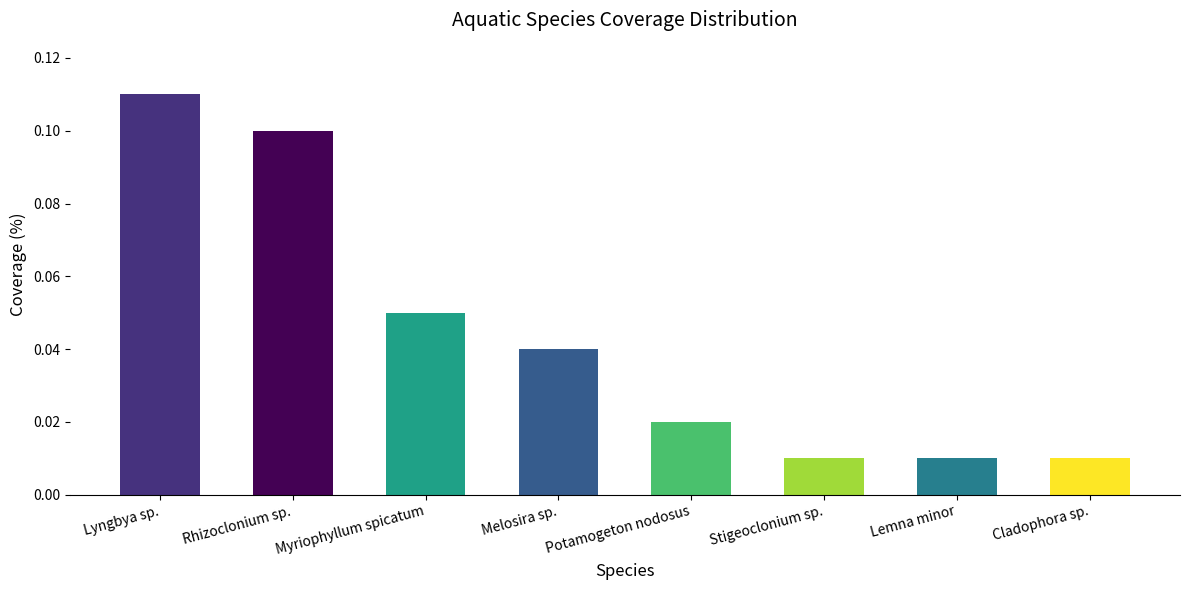

How many data points does each series have?

8